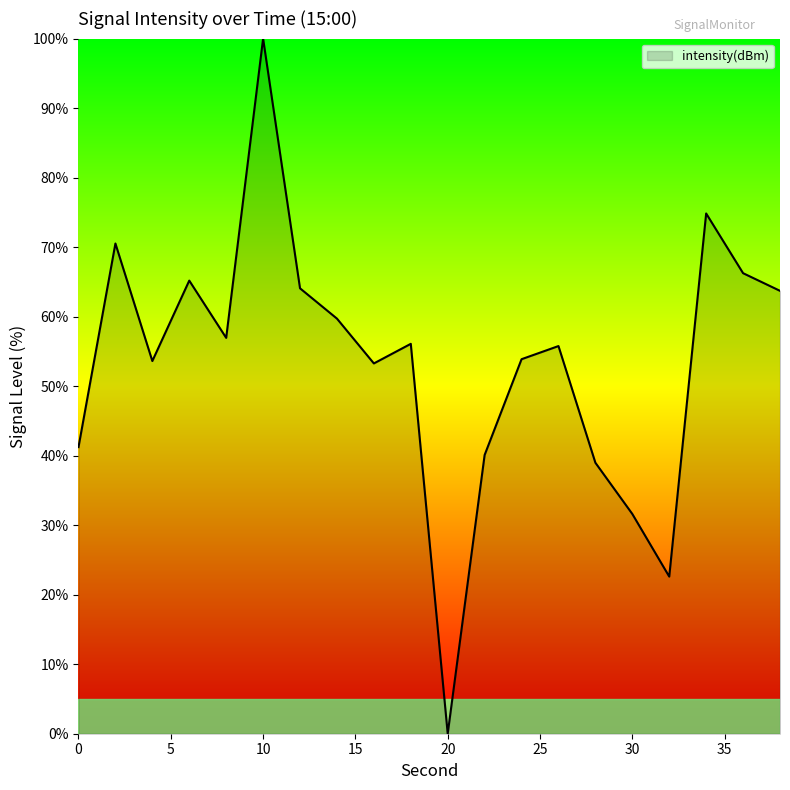

True or false: the data has more than 0 interior local peaks.

True